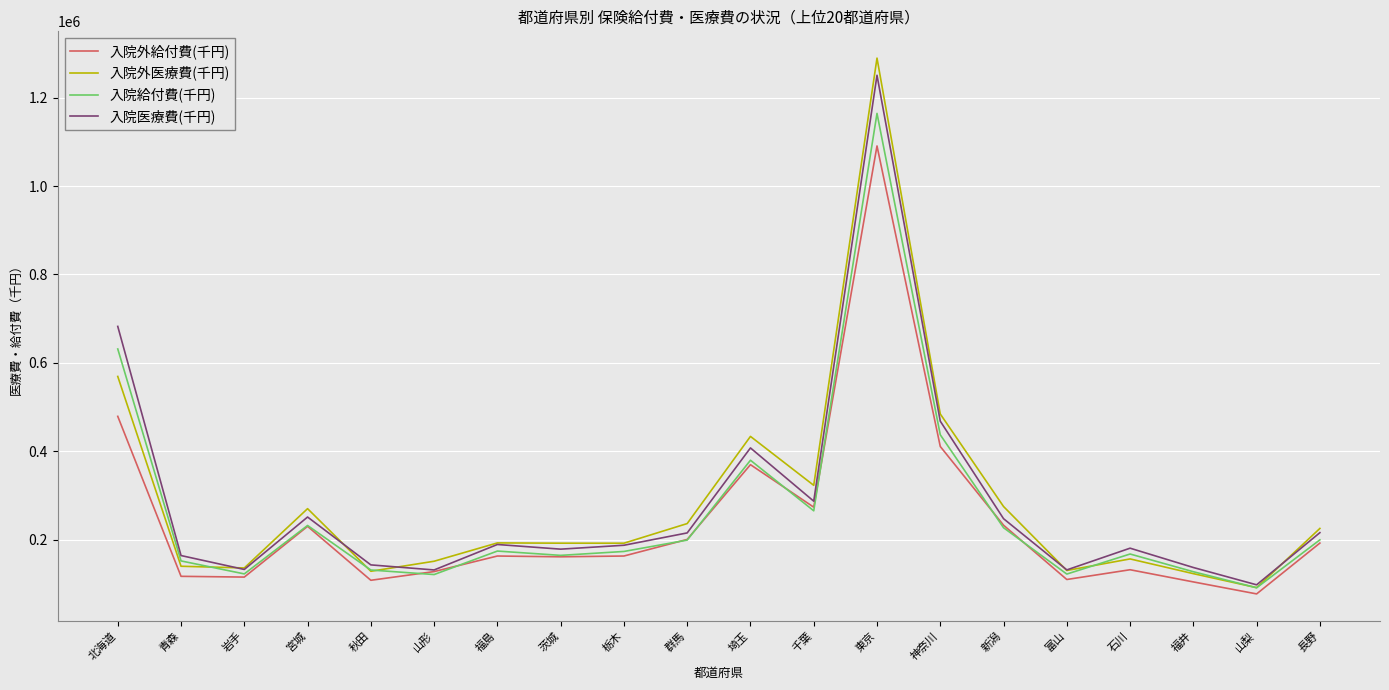

At which category is the sum across all series the highest?

東京